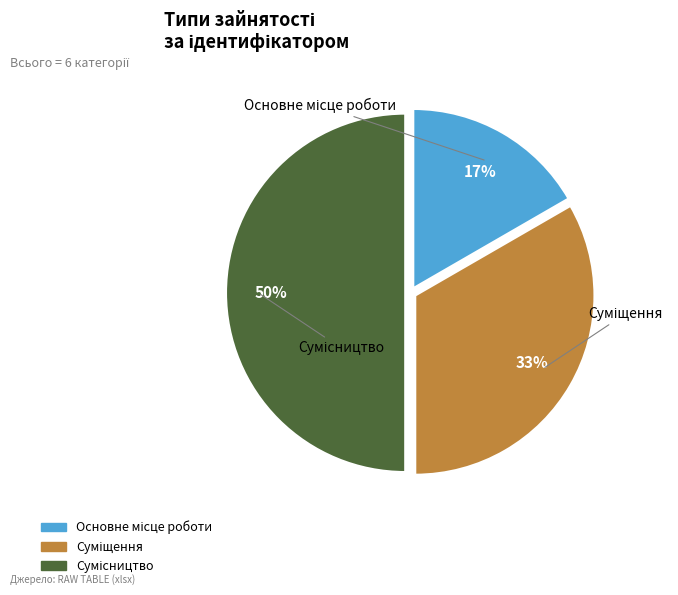

Which category has the biggest portion of the pie?

Сумісництво